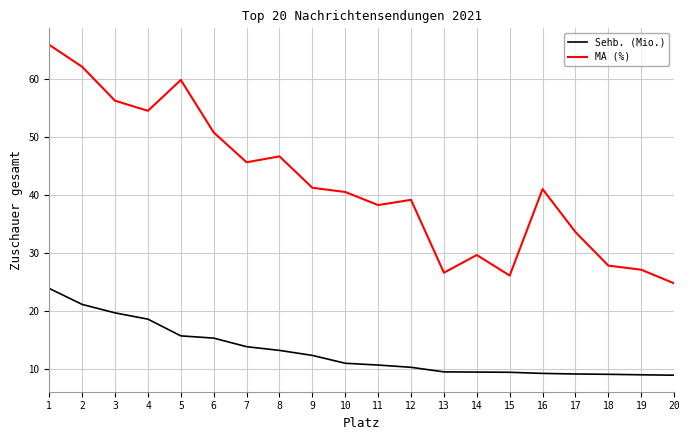

What is the approximate value of MA (%) at 12?

39.1